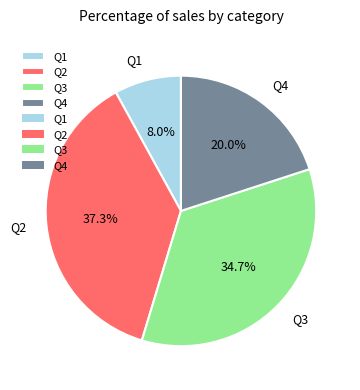

The Q3 slice represents 49% of the pie. True or false?

False